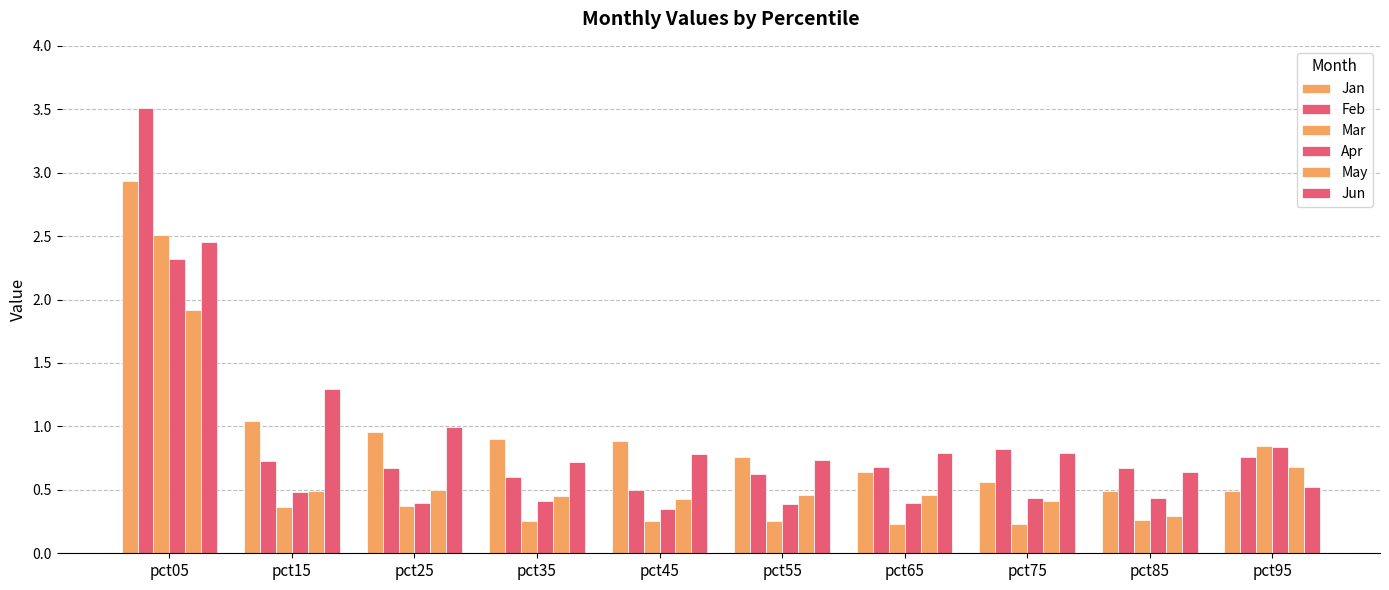

Are the bars grouped side by side (vs. stacked)?

Yes